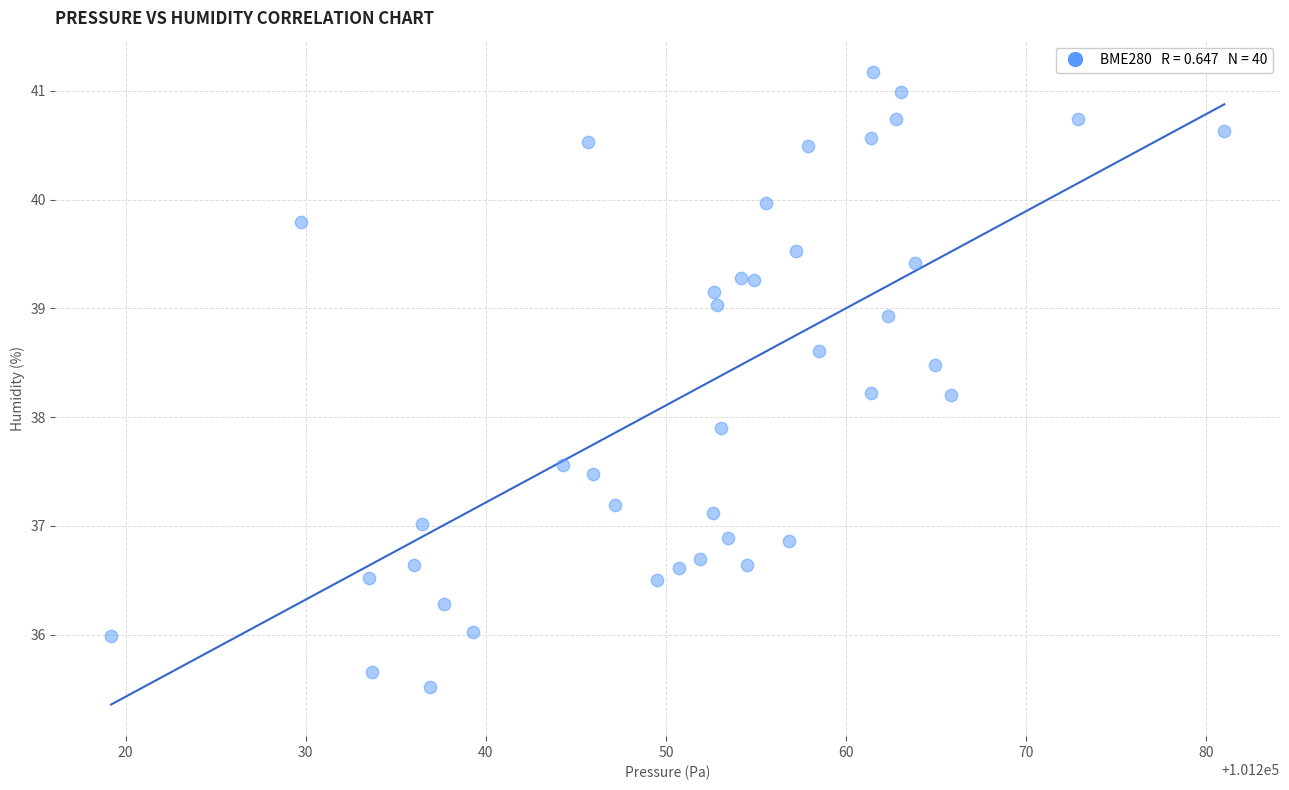

What Y value in the scatter plot is closest to 38?

37.9